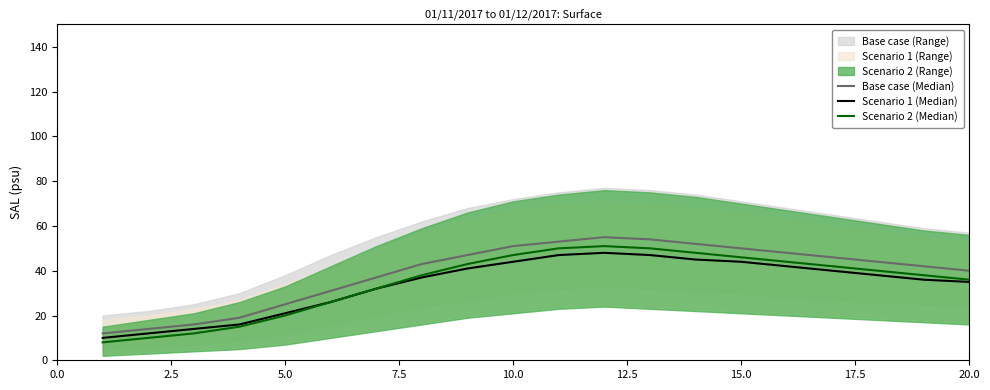

The value of Scenario 2 (Median) at 5.0 is 20. True or false?

True